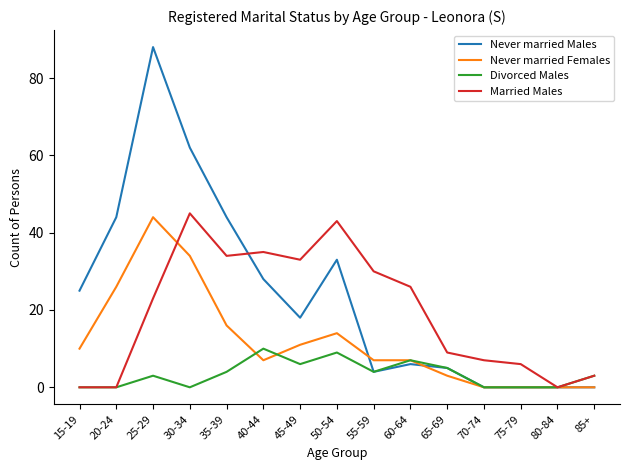

Where is the first local maximum for Never married Males?

25-29